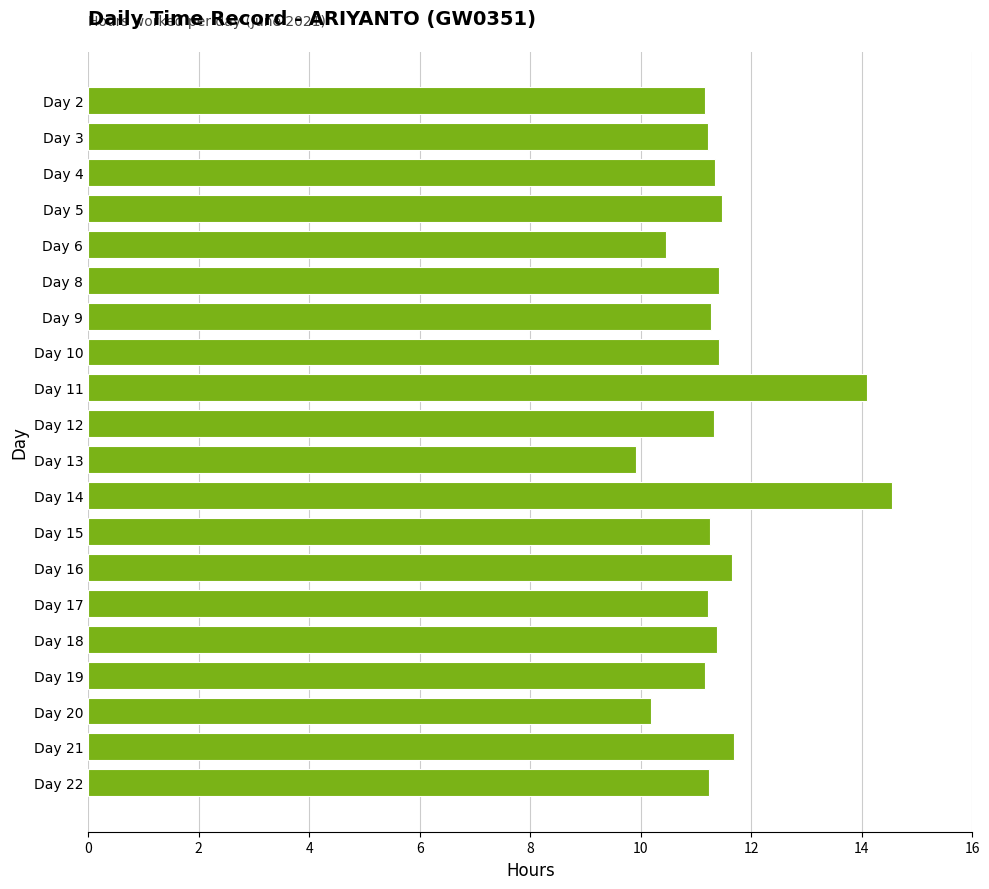

What is the maximum value shown in the chart?

14.6